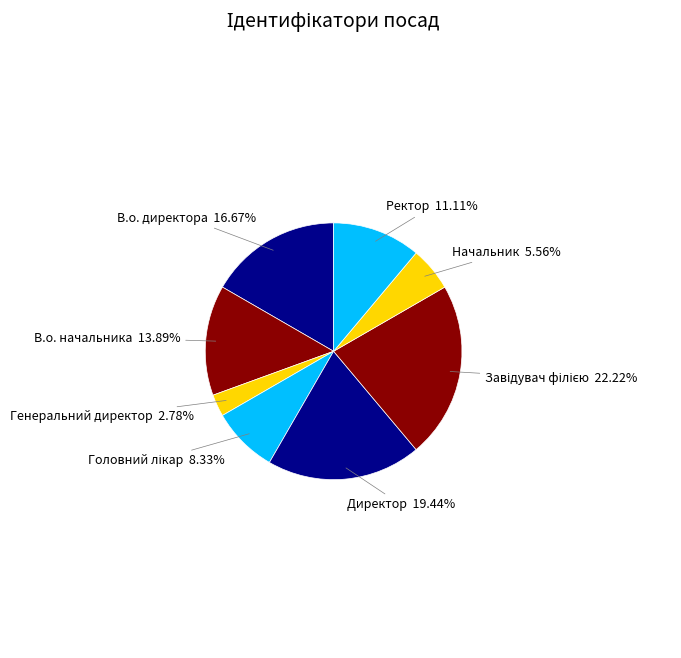

Which category has the smallest portion of the pie?

Генеральний директор